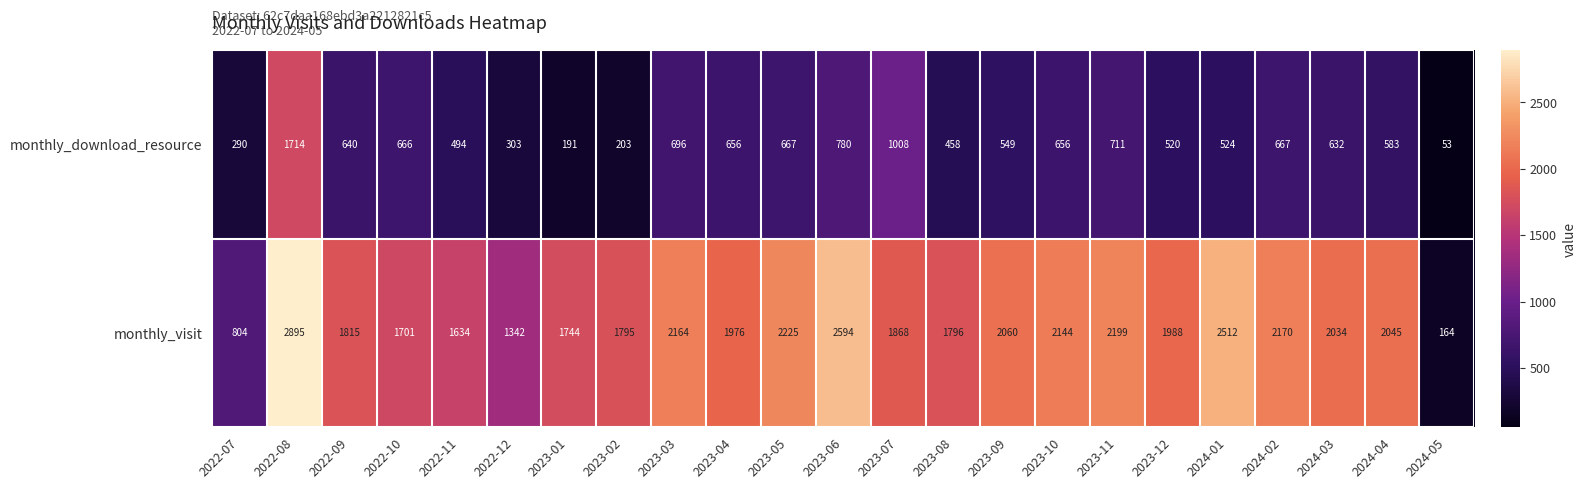

Which label corresponds to the largest value in the chart?

2022-08